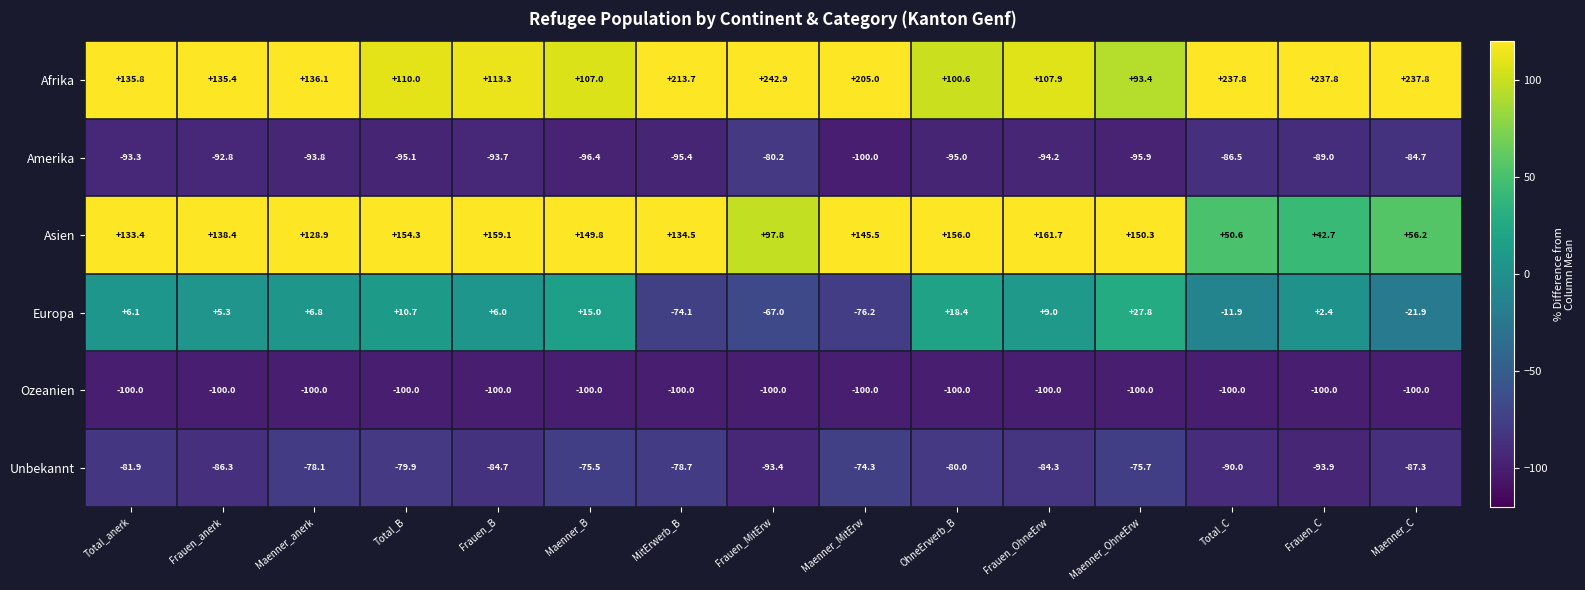

Where does the Europa series first go above 6?

Total_anerk